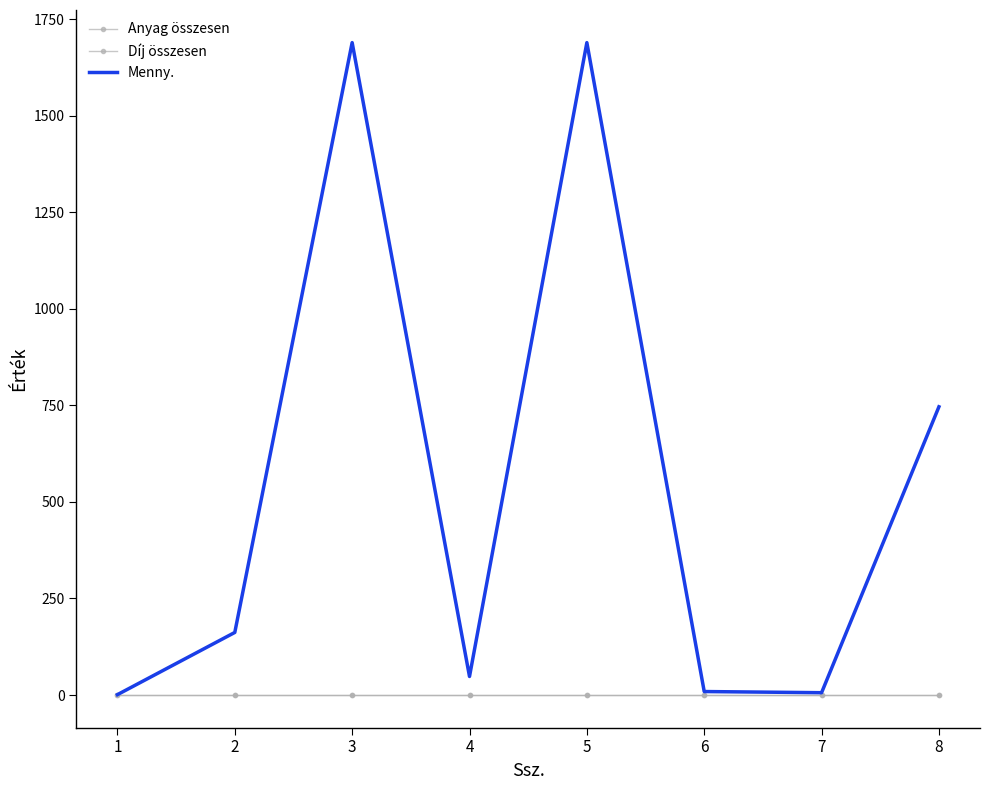

Reading left to right, what are all the values shown in this chart?

Anyag összesen: 0.0	0.0	0.0	0.0	0.0	0.0	0.0	0.0
Díj összesen: 0.0	0.0	0.0	0.0	0.0	0.0	0.0	0.0
Menny.: 1.0	162.0	1689.0	48.0	1689.0	9.0	6.0	746.2